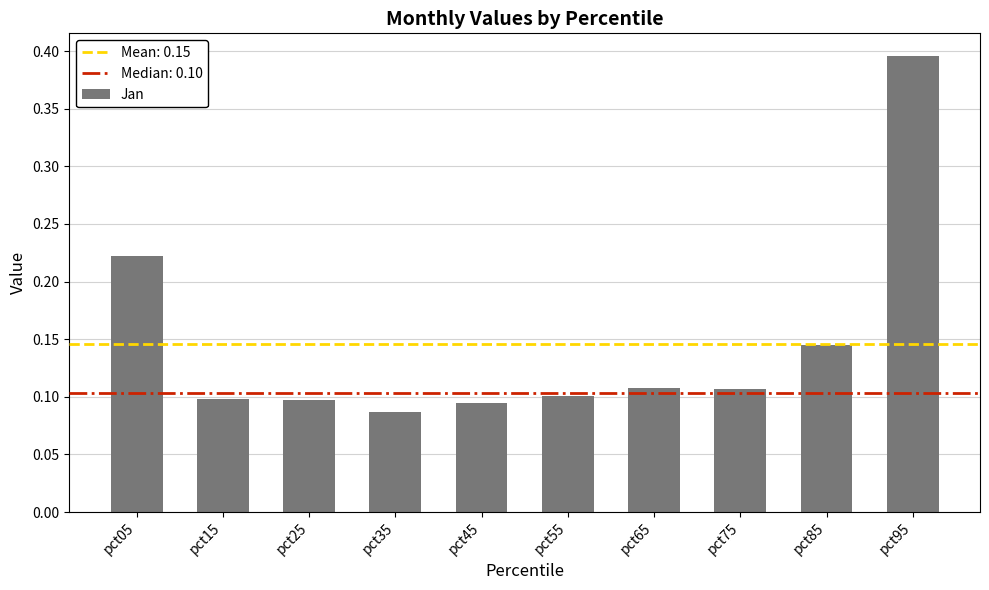

Which has a higher value, pct85 or pct25?

pct85